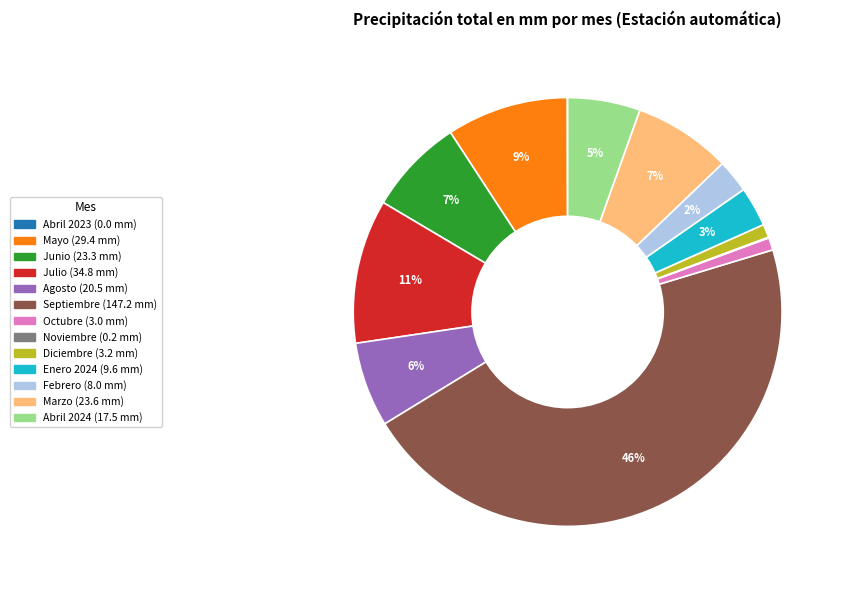

What is the largest slice in the pie chart?

Septiembre